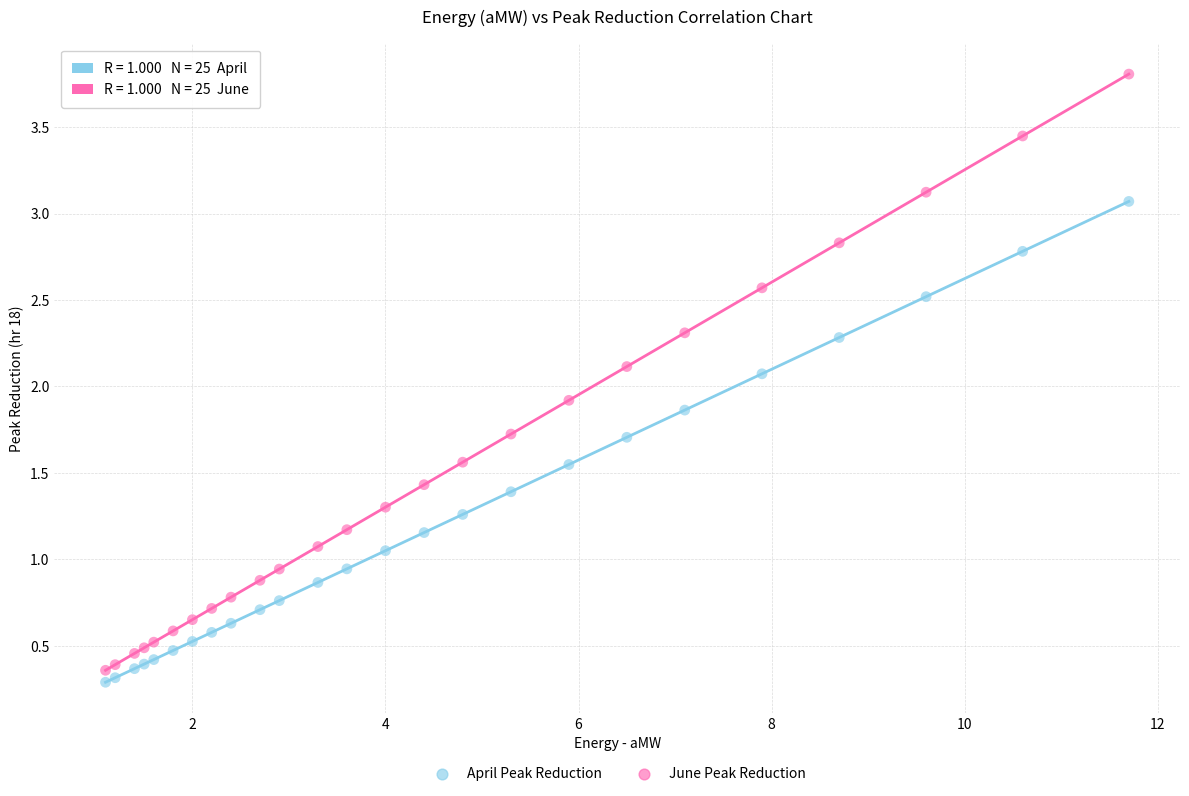

Which series reaches the maximum Y coordinate?

June Peak Reduction